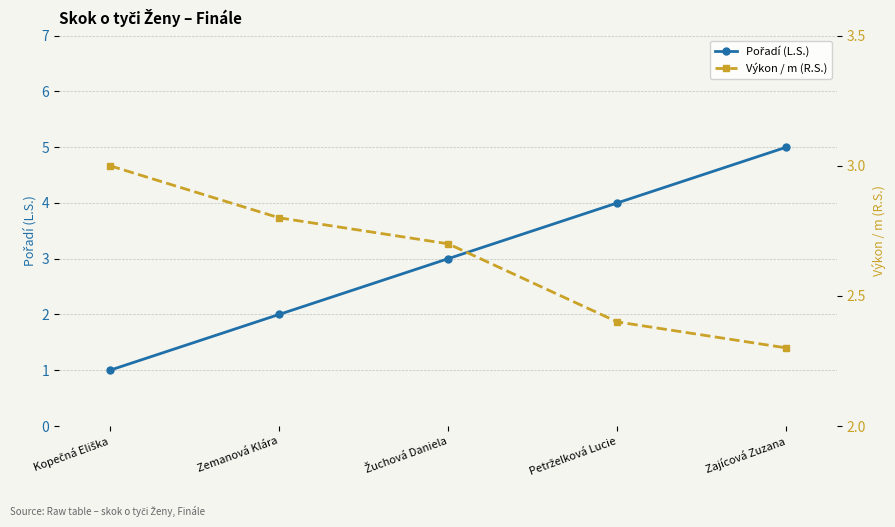

What is the average value of the Pořadí (L.S.) series?

3.0